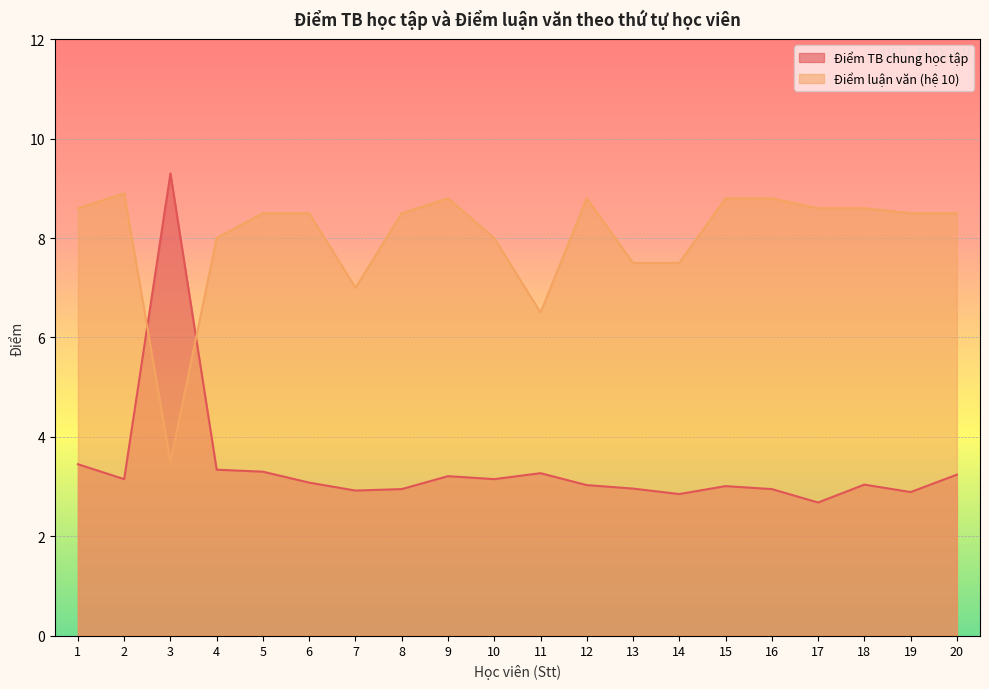

What is the average value of the Điểm luận văn (hệ 10) series?

8.0